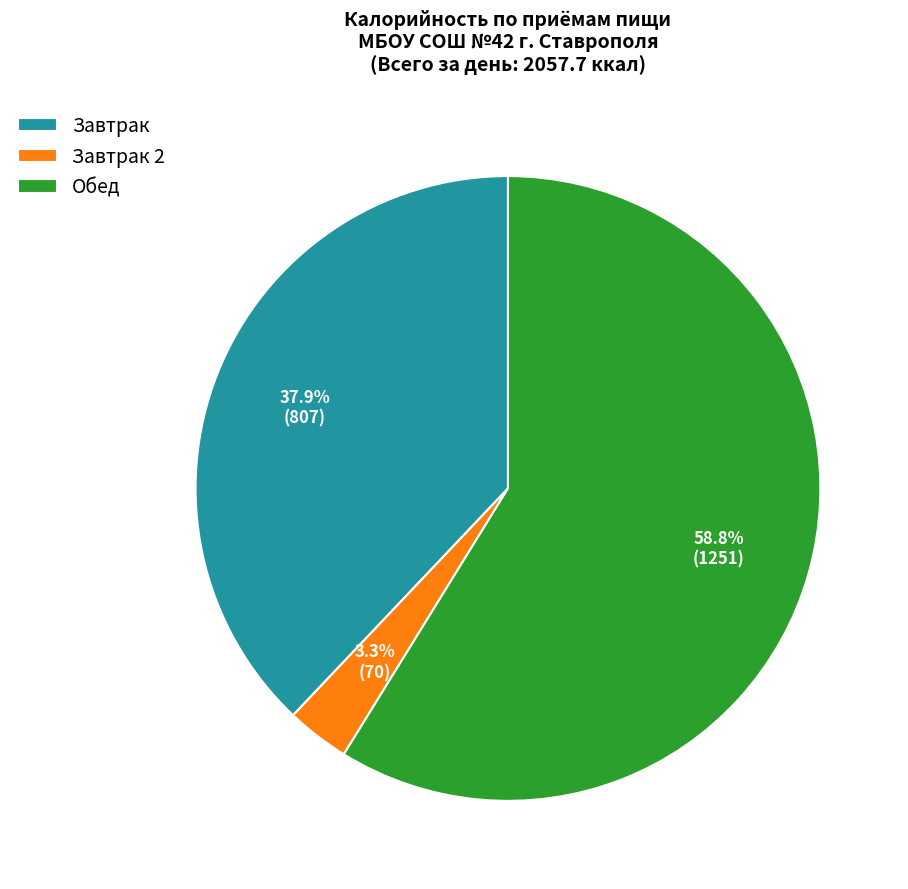

True or false: Завтрак accounts for 26% of the total.

False